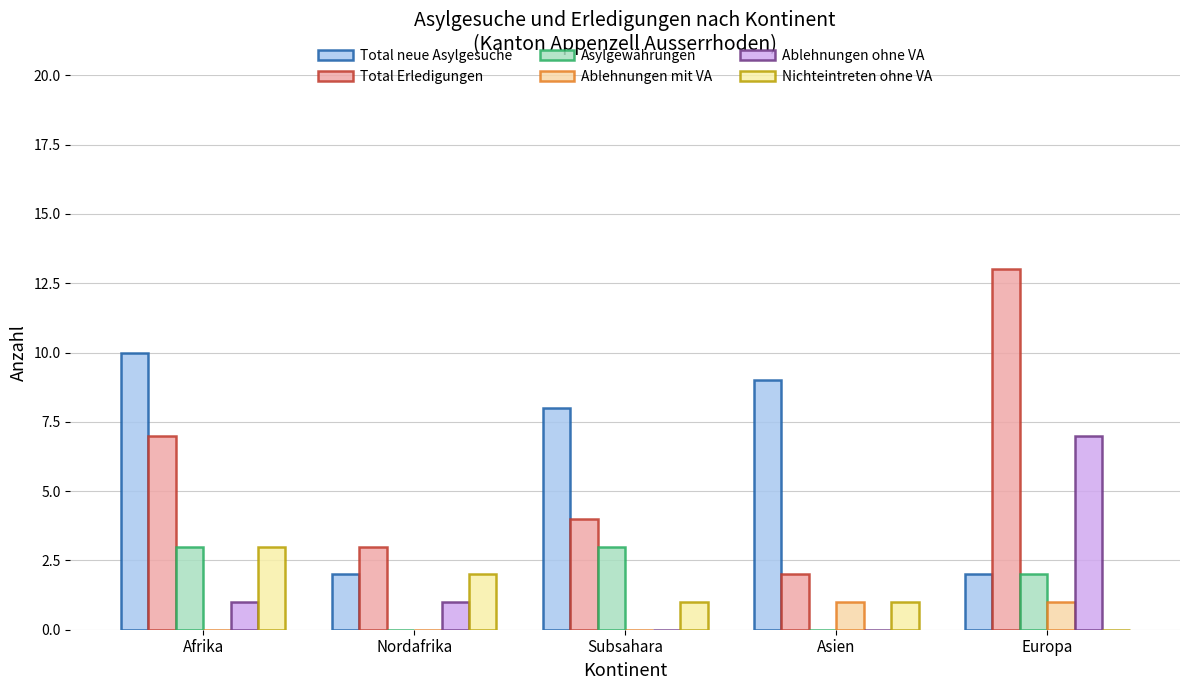

Are the bars horizontal?

No